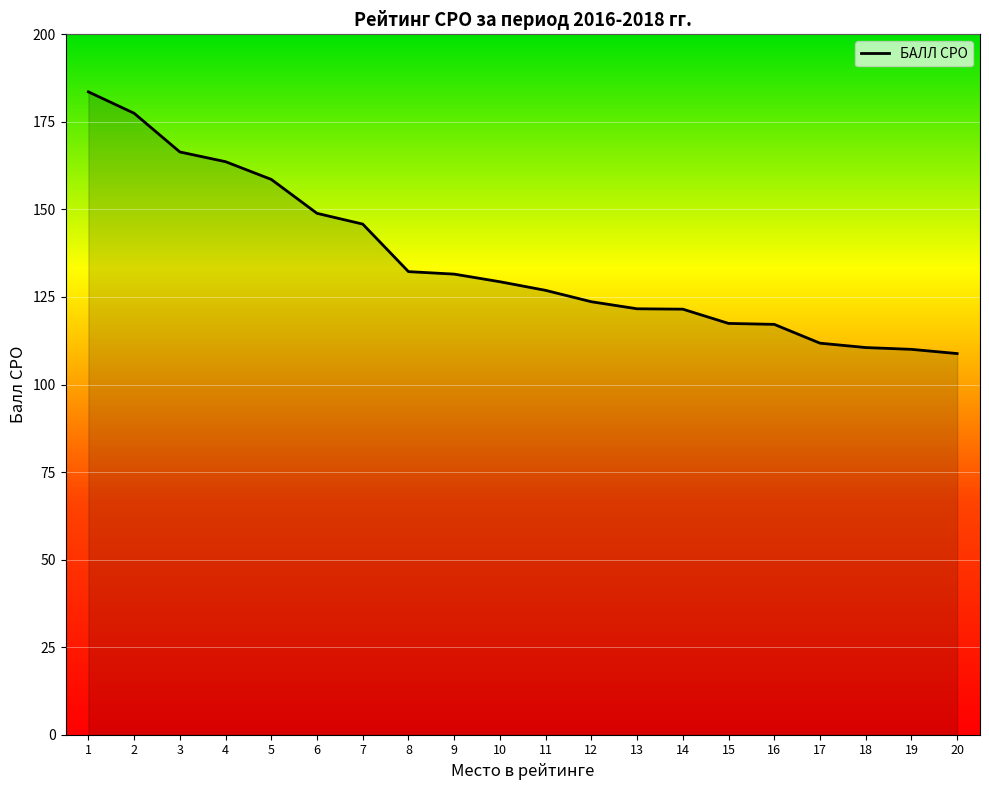

The chart shows a value of 47.4 at 15. True or false?

False